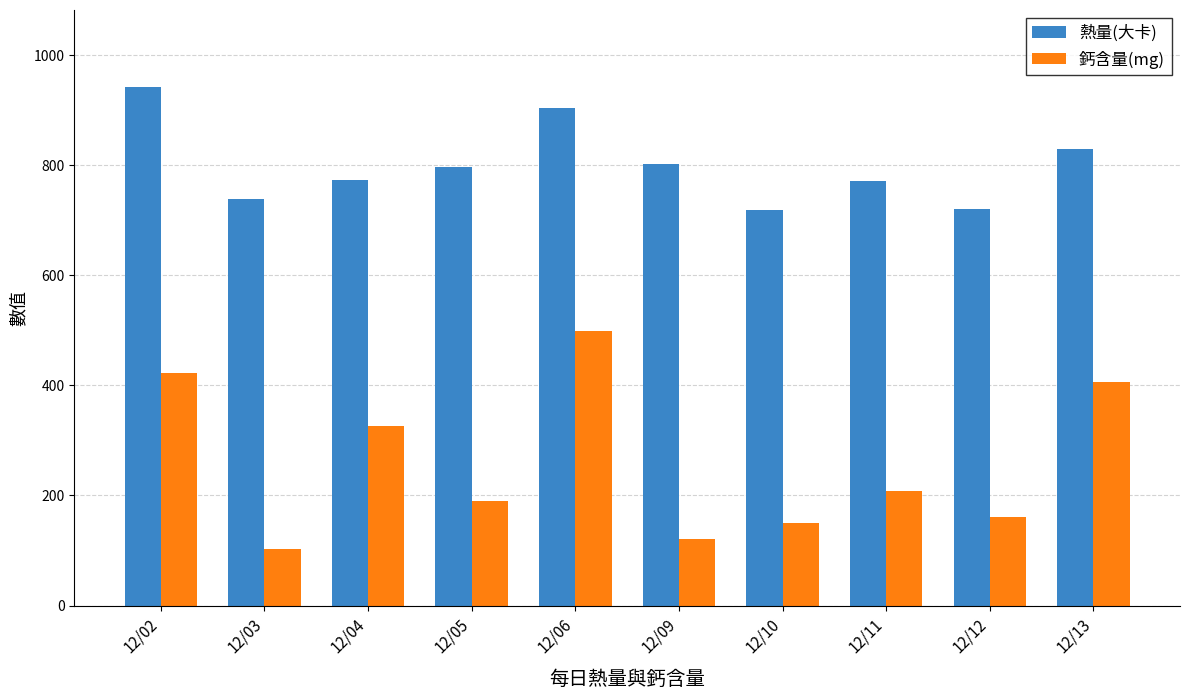

Which category has the lowest value in the 鈣含量(mg) series?

12/03